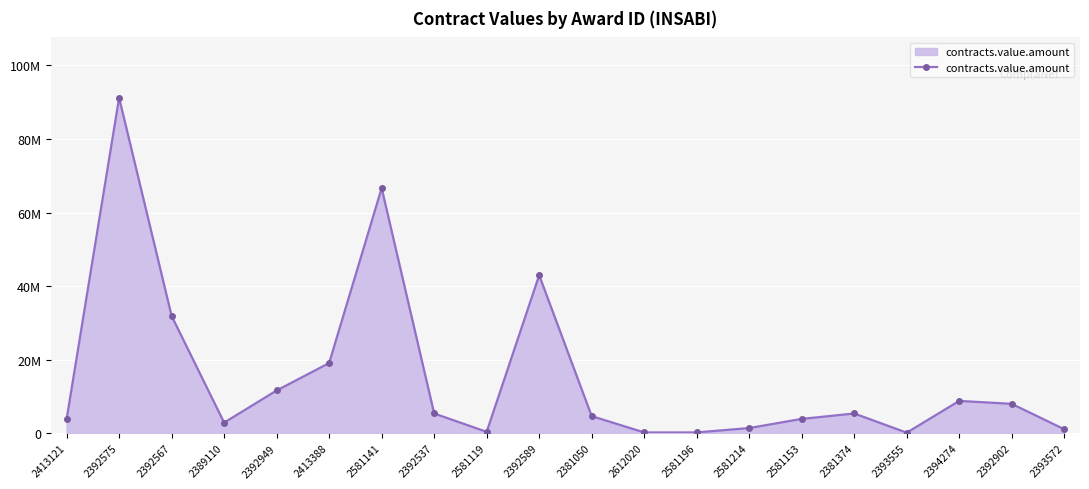

Is this an area chart (filled region under the line)?

Yes